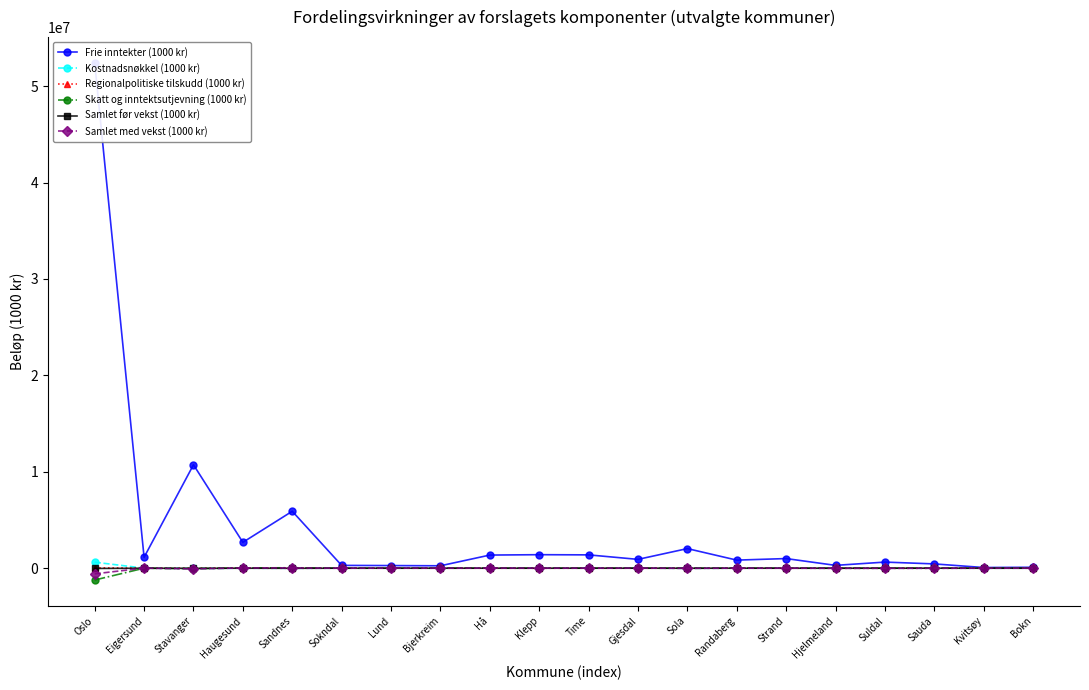

Reading right to left, extract all data points from this chart.

Frie inntekter (1000 kr): Bokn=96164.2	Kvitsøy=71242.2	Sauda=446600.0	Suldal=634741.7	Hjelmeland=295354.8	Strand=1001035.4	Randaberg=840307.3	Sola=2035005.6	Gjesdal=917537.3	Time=1383738.5	Klepp=1403146.8	Hå=1363416.0	Bjerkreim=251764.9	Lund=274268.7	Sokndal=292736.5	Sandnes=5906727.6	Haugesund=2684594.3	Stavanger=10729982.6	Eigersund=1134075.4	Oslo=52404107.0
Kostnadsnøkkel (1000 kr): Bokn=1806.5	Kvitsøy=338.0	Sauda=-244.4	Suldal=-897.4	Hjelmeland=1787.3	Strand=2994.4	Randaberg=2075.6	Sola=-7610.4	Gjesdal=7504.4	Time=2010.2	Klepp=5834.9	Hå=6502.7	Bjerkreim=6053.3	Lund=5589.0	Sokndal=2957.2	Sandnes=-9411.4	Haugesund=738.8	Stavanger=-21373.9	Eigersund=6766.4	Oslo=624209.2
Regionalpolitiske tilskudd (1000 kr): Bokn=3340.7	Kvitsøy=3310.0	Sauda=-6820.4	Suldal=-4697.8	Hjelmeland=-6290.4	Strand=1214.0	Randaberg=1049.0	Sola=2463.4	Gjesdal=1107.2	Time=875.1	Klepp=-1087.3	Hå=1762.4	Bjerkreim=1560.8	Lund=2495.2	Sokndal=2568.3	Sandnes=-2450.5	Haugesund=3417.0	Stavanger=9037.0	Eigersund=1357.0	Oslo=43798.3
Skatt og inntektsutjevning (1000 kr): Bokn=1029.5	Kvitsøy=239.8	Sauda=4770.5	Suldal=1346.3	Hjelmeland=384.4	Strand=5430.8	Randaberg=2951.8	Sola=-3058.4	Gjesdal=4978.1	Time=2528.2	Klepp=8514.9	Hå=8626.8	Bjerkreim=1259.0	Lund=1628.3	Sokndal=1562.2	Sandnes=49296.4	Haugesund=27325.9	Stavanger=-45908.5	Eigersund=2808.3	Oslo=-1224937.2
Samlet før vekst (1000 kr): Bokn=-213.0	Kvitsøy=0.0	Sauda=512.3	Suldal=-196.8	Hjelmeland=-771.4	Strand=-1215.0	Randaberg=751.3	Sola=-1880.0	Gjesdal=1018.0	Time=1081.5	Klepp=-1780.1	Hå=-755.5	Bjerkreim=-232.7	Lund=25.0	Sokndal=-644.0	Sandnes=-7634.9	Haugesund=-478.0	Stavanger=-13558.8	Eigersund=-875.0	Oslo=-25497.2
Samlet med vekst (1000 kr): Bokn=5963.6	Kvitsøy=3887.8	Sauda=-1782.0	Suldal=-4445.7	Hjelmeland=-4890.1	Strand=8424.2	Randaberg=6827.6	Sola=-10085.3	Gjesdal=14607.7	Time=6495.0	Klepp=11482.4	Hå=16136.4	Bjerkreim=8640.4	Lund=9737.6	Sokndal=6443.7	Sandnes=29799.5	Haugesund=31003.7	Stavanger=-71804.1	Eigersund=10056.7	Oslo=-582426.8